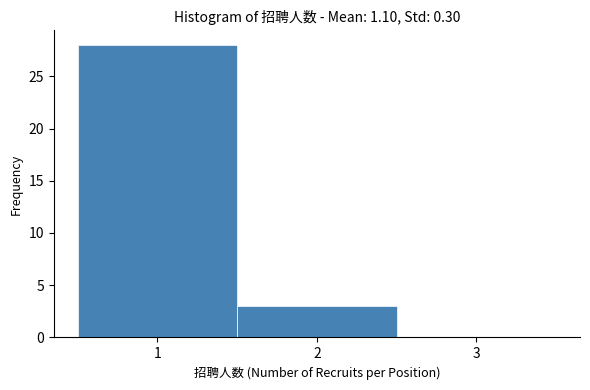

Reading left to right, transcribe this chart: for each bar, give the range it covers on the x-axis and its height. The values are not printed on the chart, so give them approximately, as read against the axis.

0.5 to 1.5: 28
1.5 to 2.5: 3
2.5 to 3.5: 0